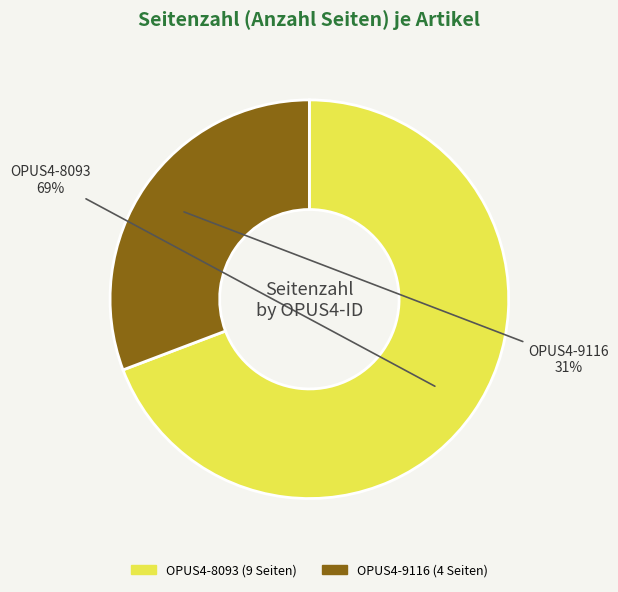

Rank the categories by value from lowest to highest.

OPUS4-9116, OPUS4-8093